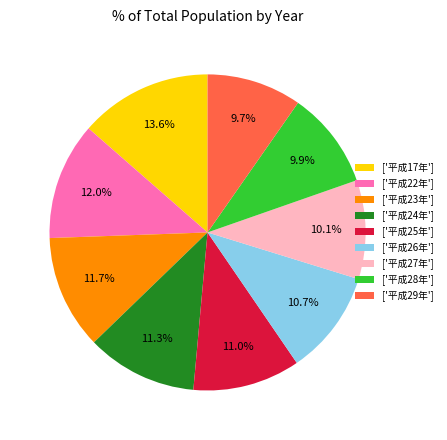

What is the ratio of the value at ['平成24年'] to the value at ['平成23年']?

1.0